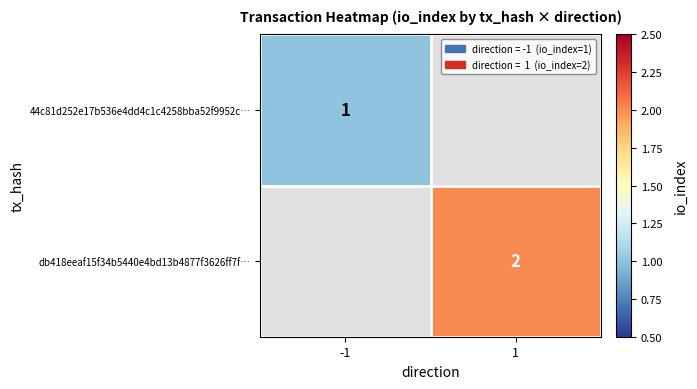

The db418eeaf15f34b5440e4bd13b4877f3626ff7f… series shows 3 at 1. True or false?

False